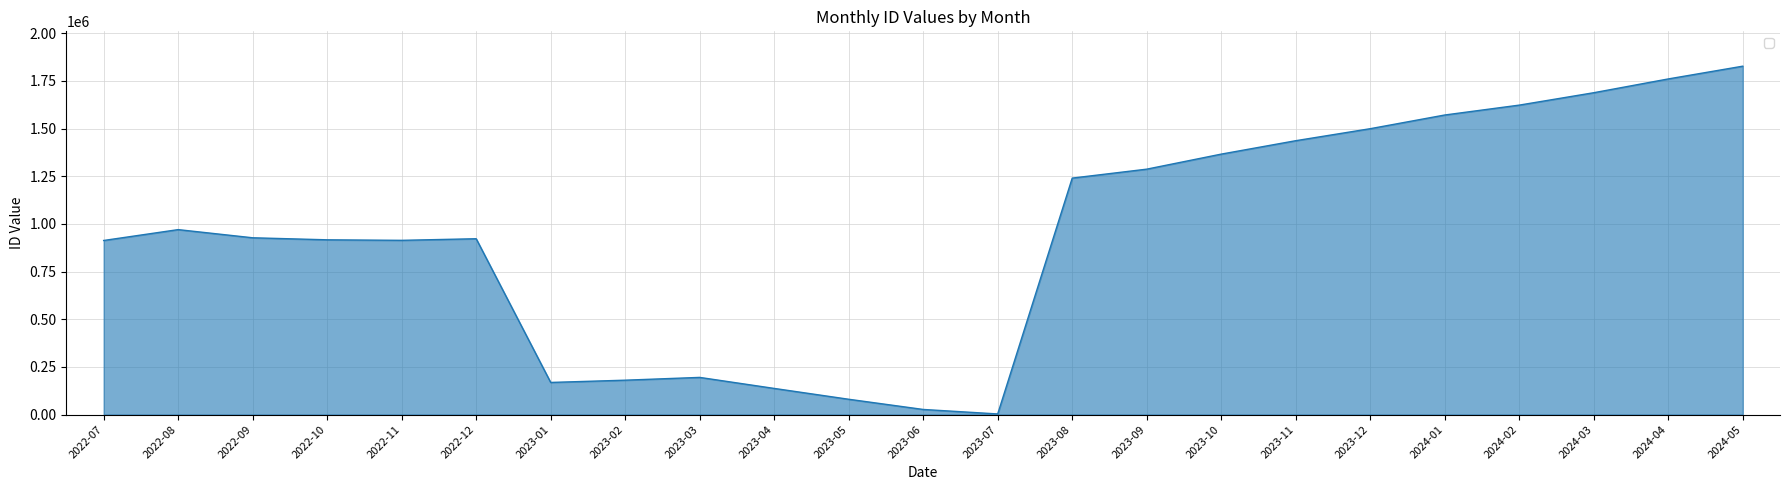

What is the average value?

941333